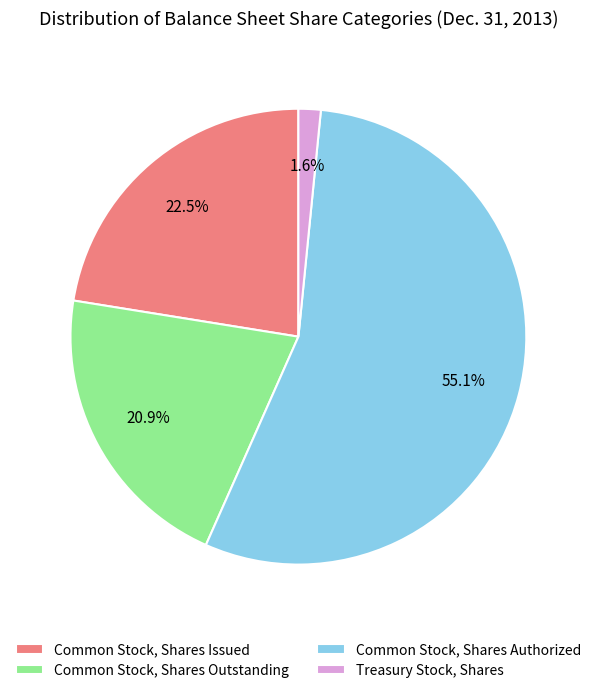

Which slice is the largest?

Common Stock, Shares Authorized